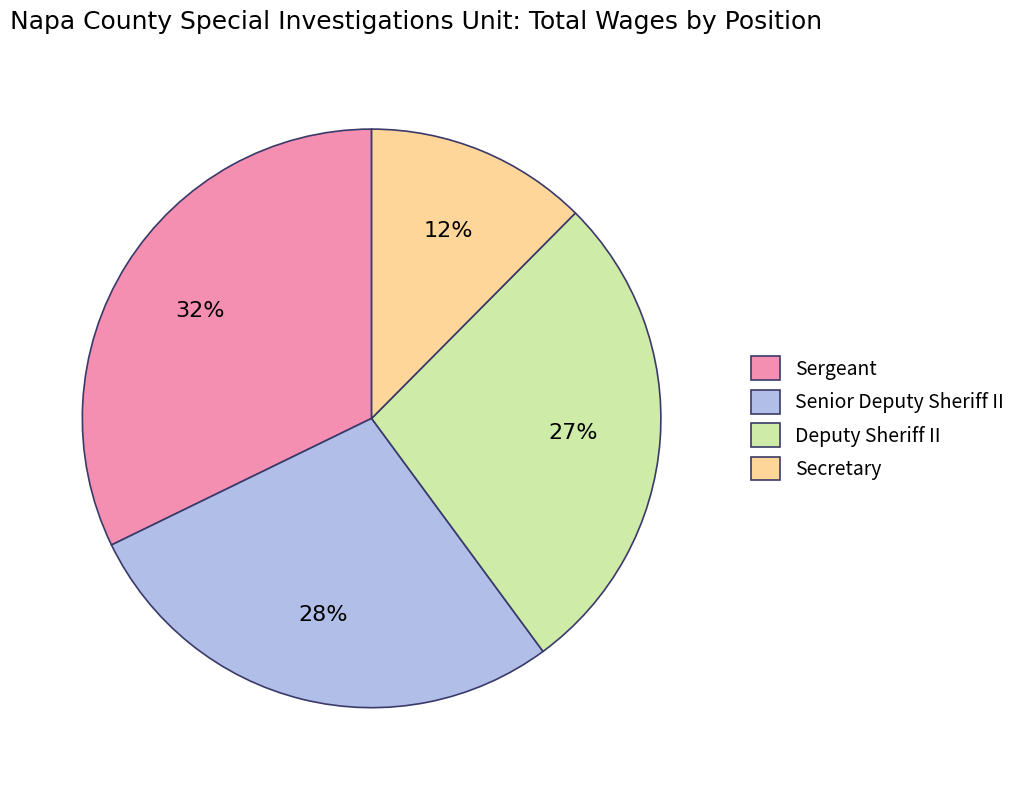

What percentage is the Sergeant slice, to the nearest percent?

32%